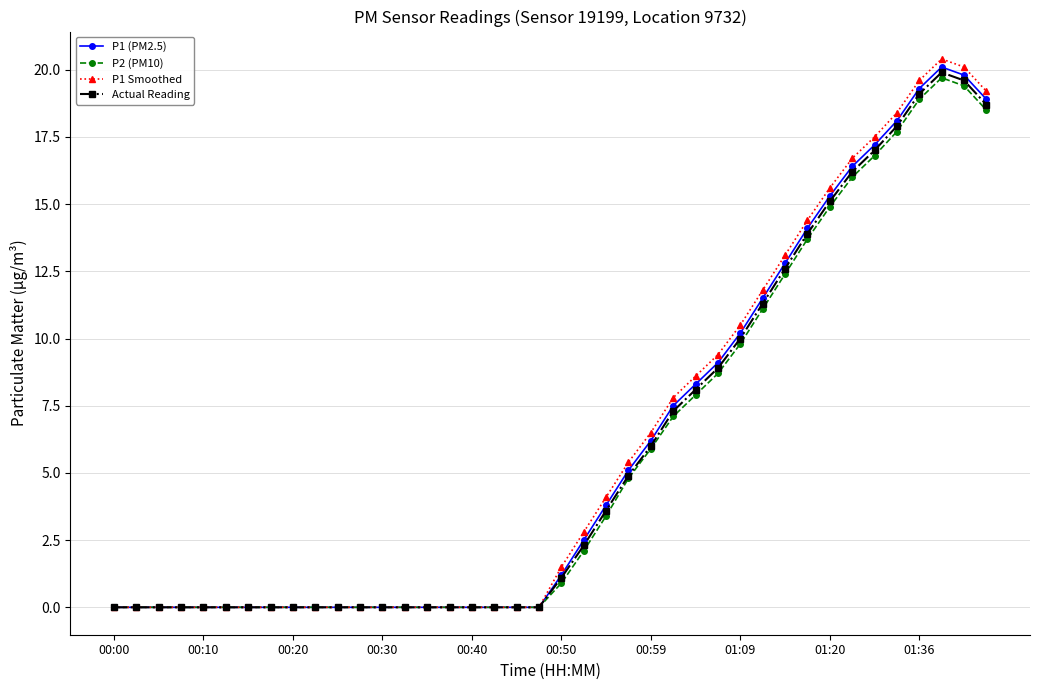

True or false: P1 (PM2.5) has more than 0 interior local peaks.

True